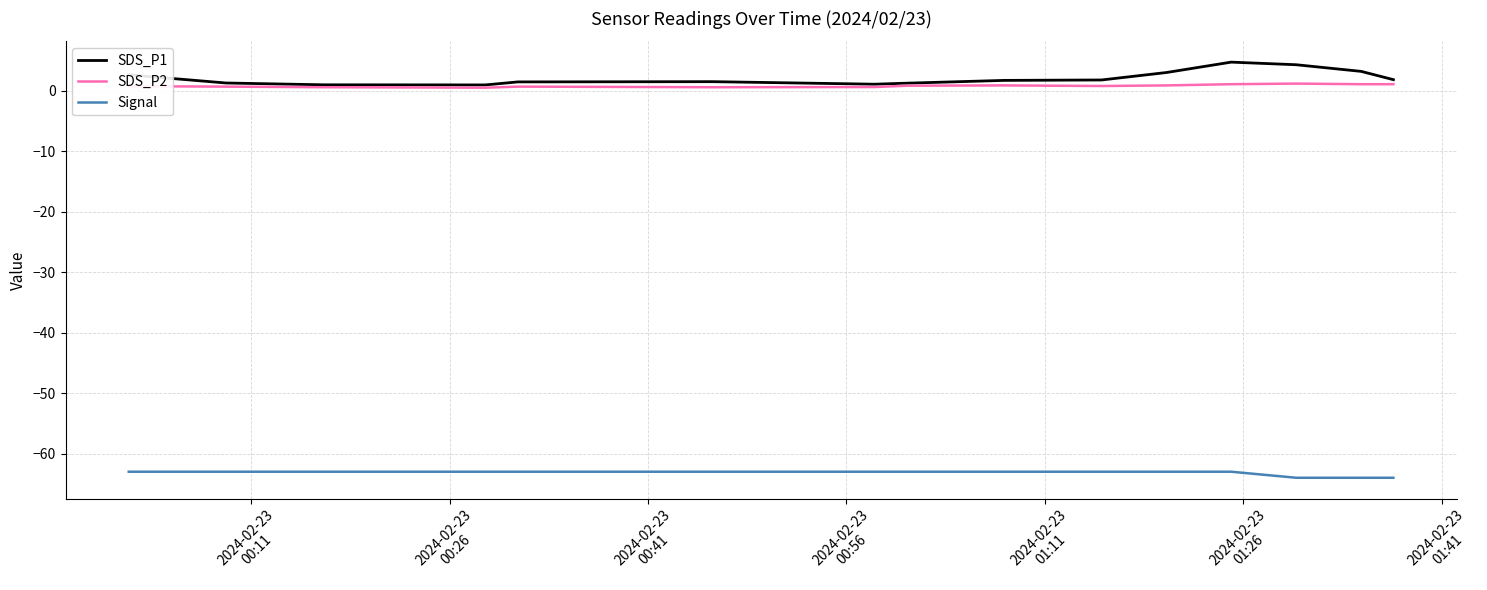

What is the highest value of the SDS_P1 series?

4.8